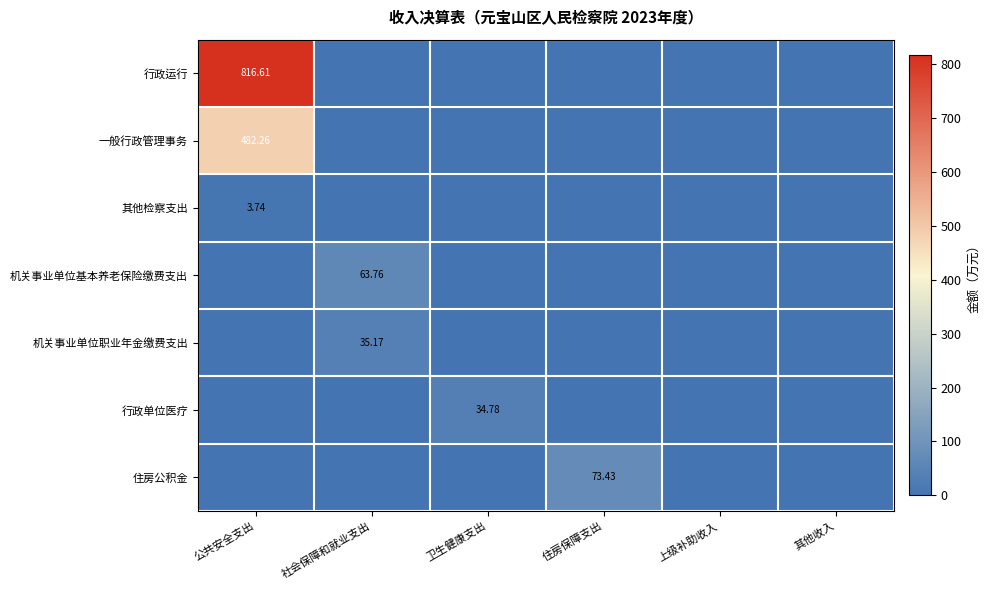

Count the number of data series in this chart.

7